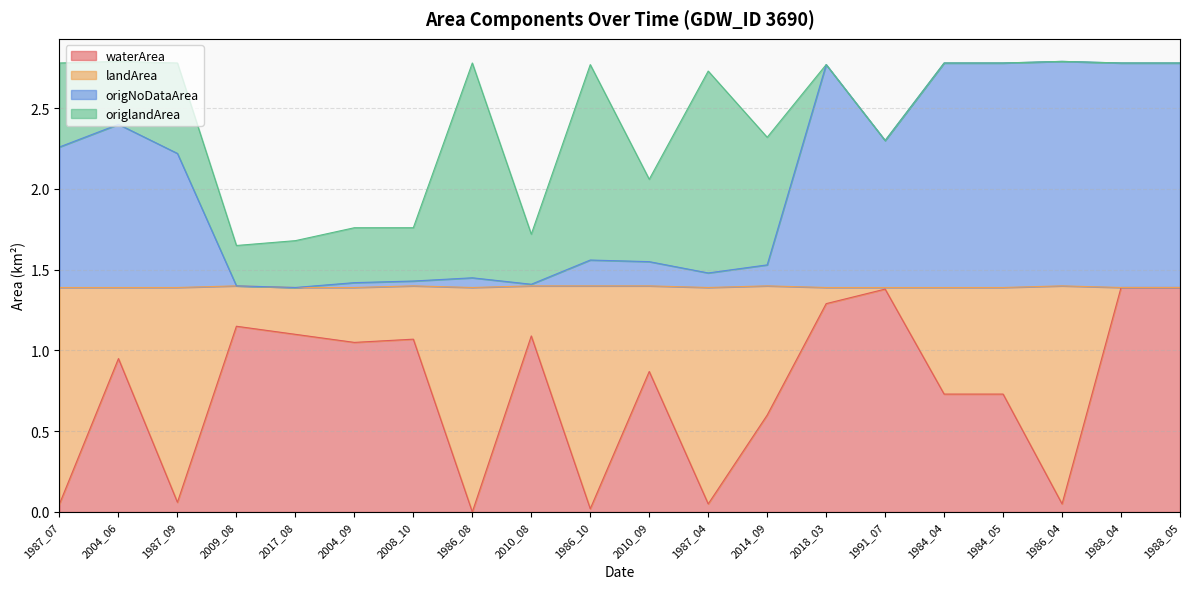

What is the highest value of the origNoDataArea series?

2.8